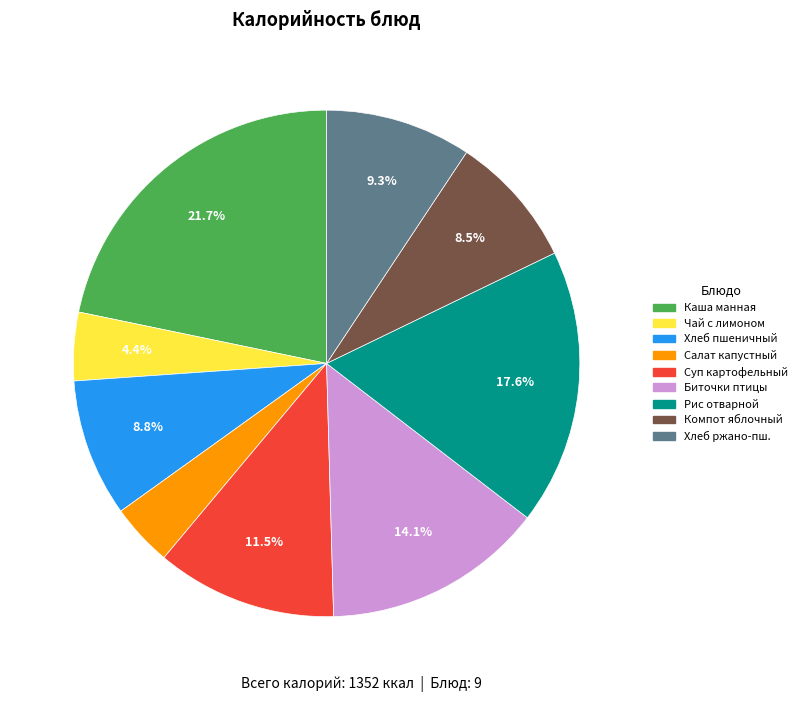

Which category has the biggest portion of the pie?

Каша манная